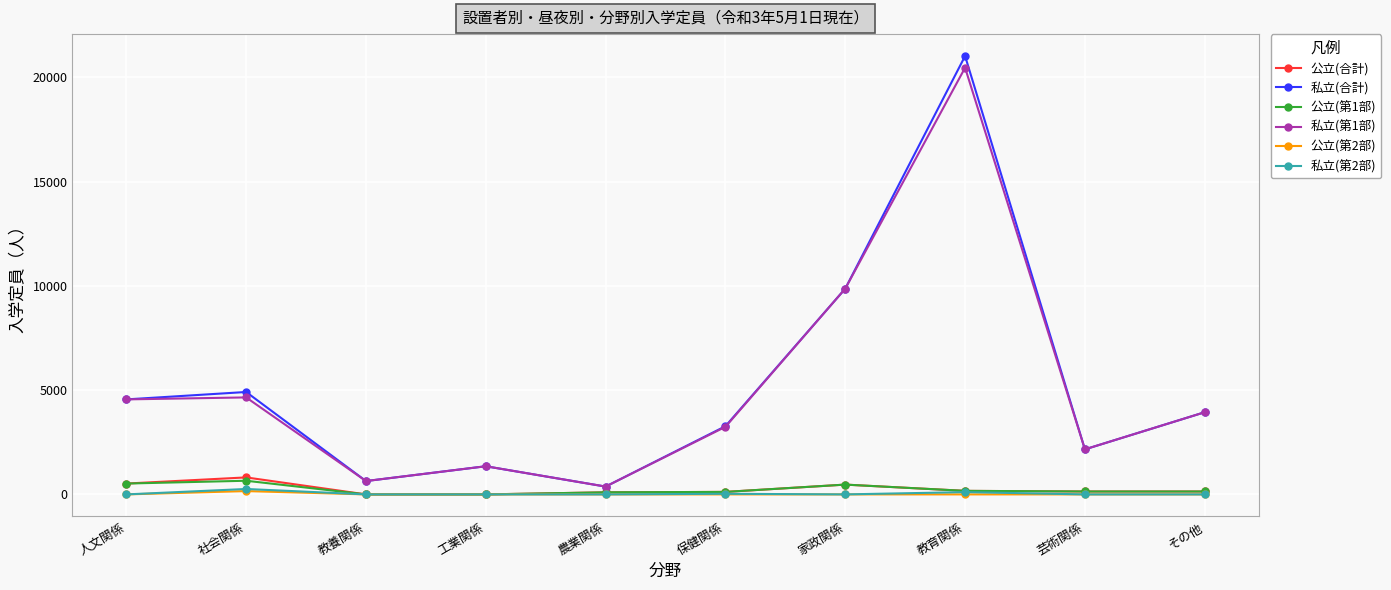

True or false: 私立(合計) and 公立(第2部) cross at least once.

False